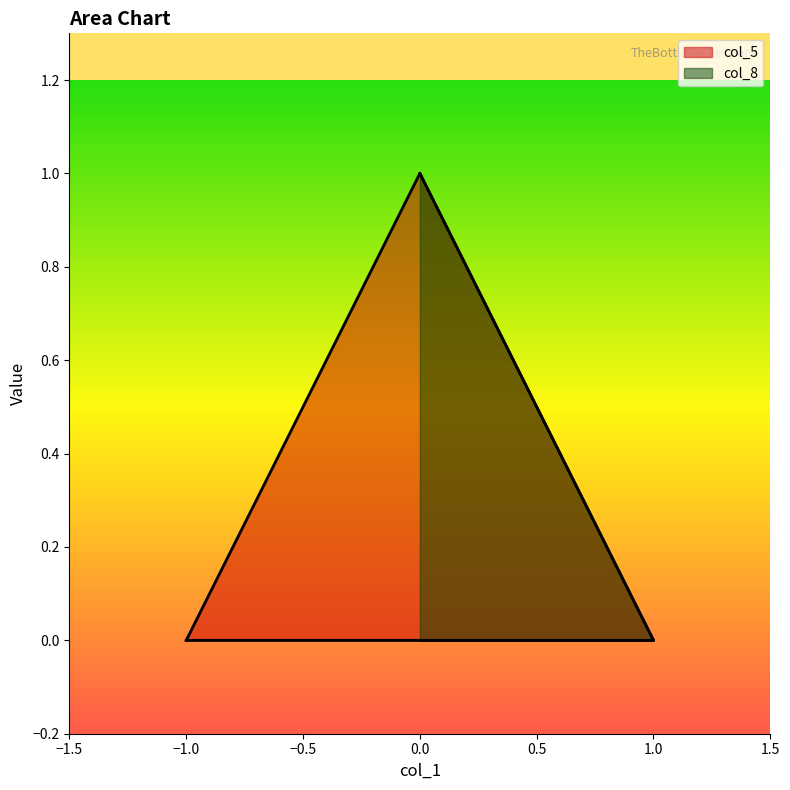

Where is col_5 nearest to the value 0?

-1